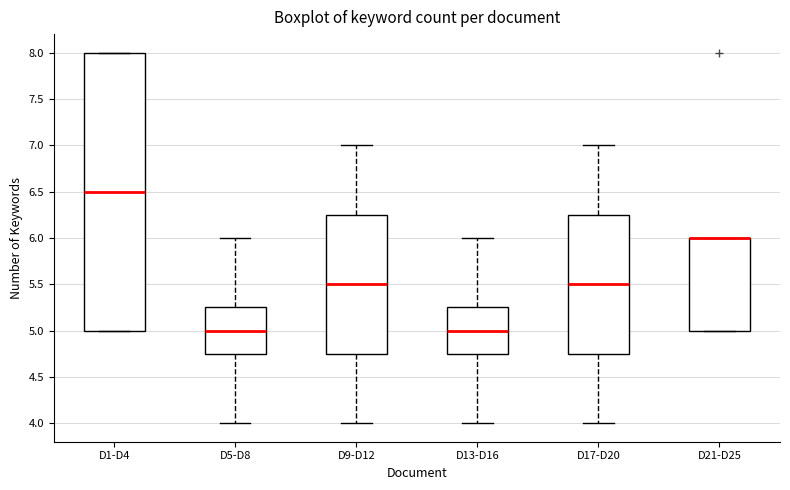

Reading left to right, transcribe this box plot: for each box, give where its median line is, the range the box spans, and where its two whiskers end, as read against the y-axis. The values are not printed on the chart, so give them approximately, as read against the axis.

D1-D4: median 6.50, box 5.00 to 8.00, whiskers 5.00 to 8.00
D5-D8: median 5.00, box 4.75 to 5.25, whiskers 4.00 to 6.00
D9-D12: median 5.50, box 4.75 to 6.25, whiskers 4.00 to 7.00
D13-D16: median 5.00, box 4.75 to 5.25, whiskers 4.00 to 6.00
D17-D20: median 5.50, box 4.75 to 6.25, whiskers 4.00 to 7.00
D21-D25: median 6.00 (drawn on the box's upper edge), box 5.00 to 6.00, whiskers 5.00 to 6.00